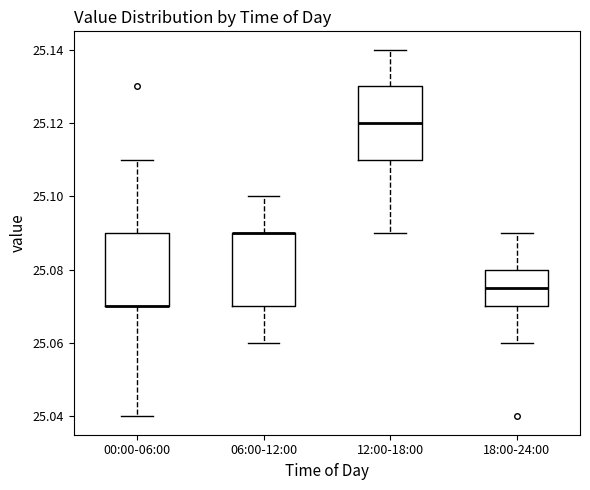

Where is the upper edge of the box for 00:00-06:00 on the y-axis? The values are not printed on the chart, so give them approximately, as read against the axis.

25.090